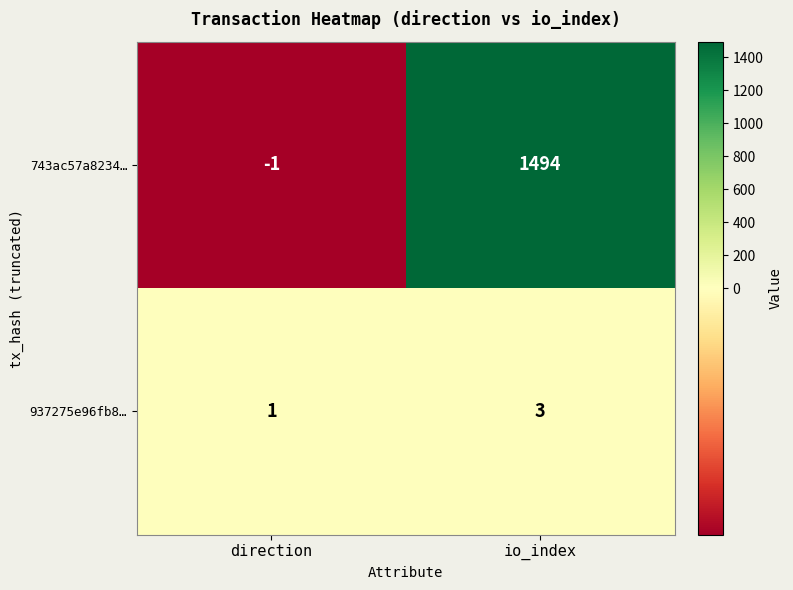

At io_index, list the series in order from smallest to largest.

937275e96fb8…, 743ac57a8234…